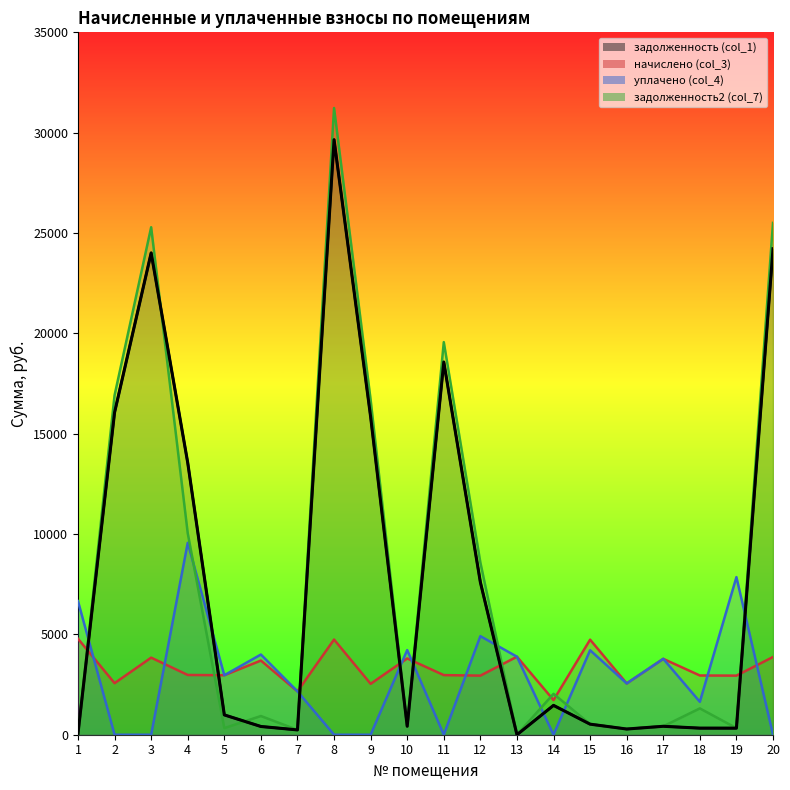

Is it true that уплачено (col_4) equals 2160.9 at 7?

True